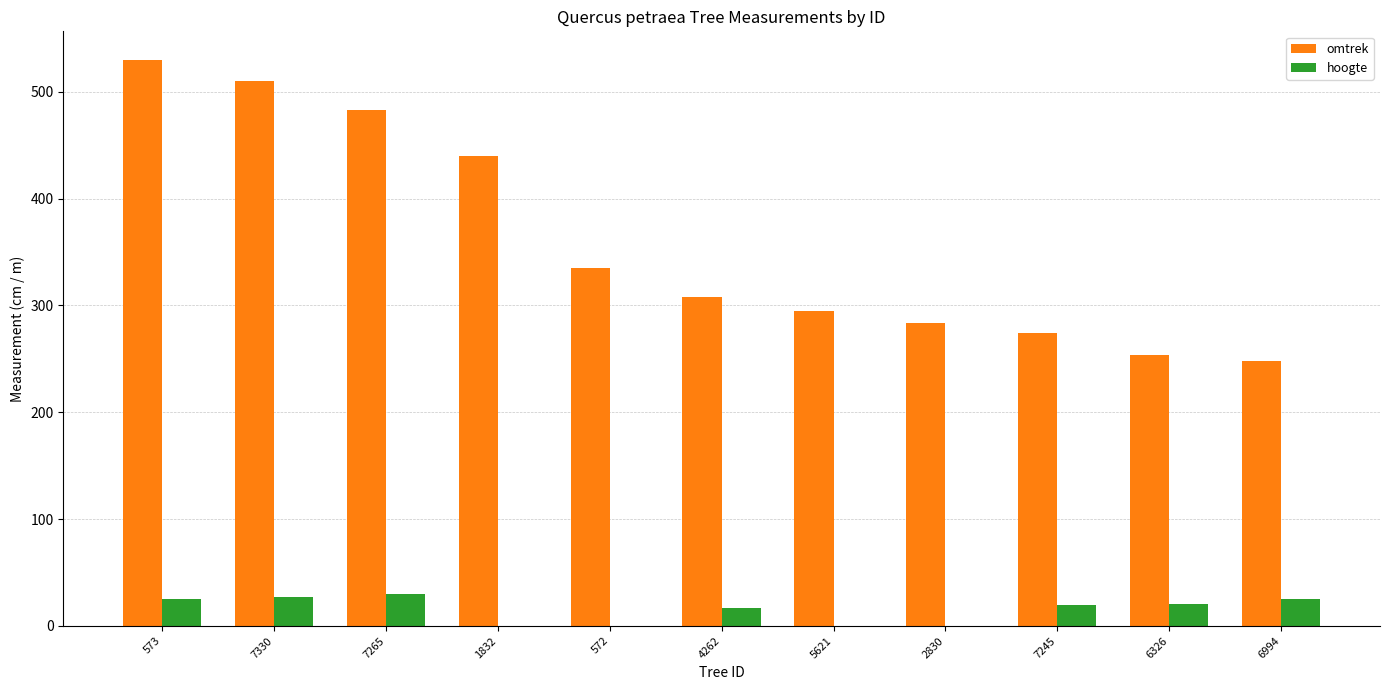

What is the difference between the hoogte values at 4262 and 1832?

17